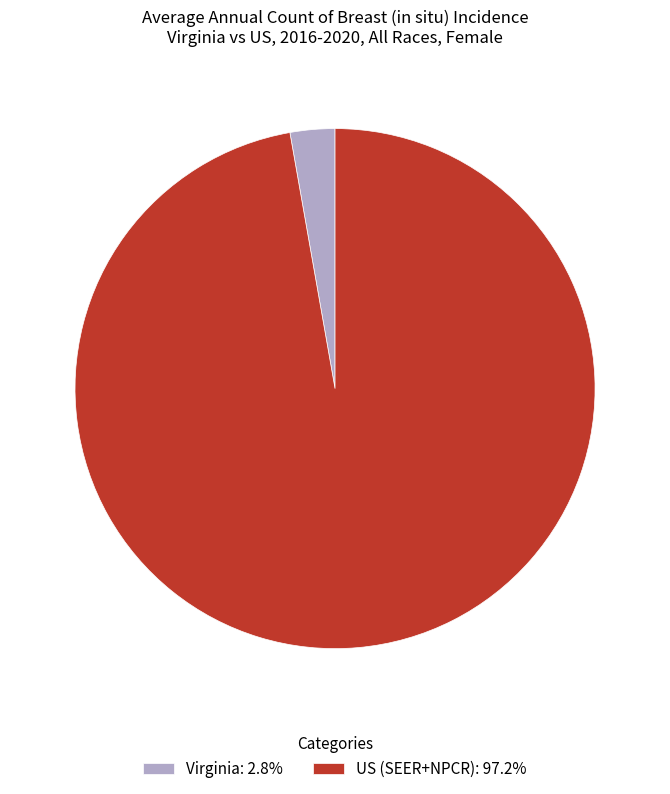

What is the smallest slice in the pie chart?

Virginia